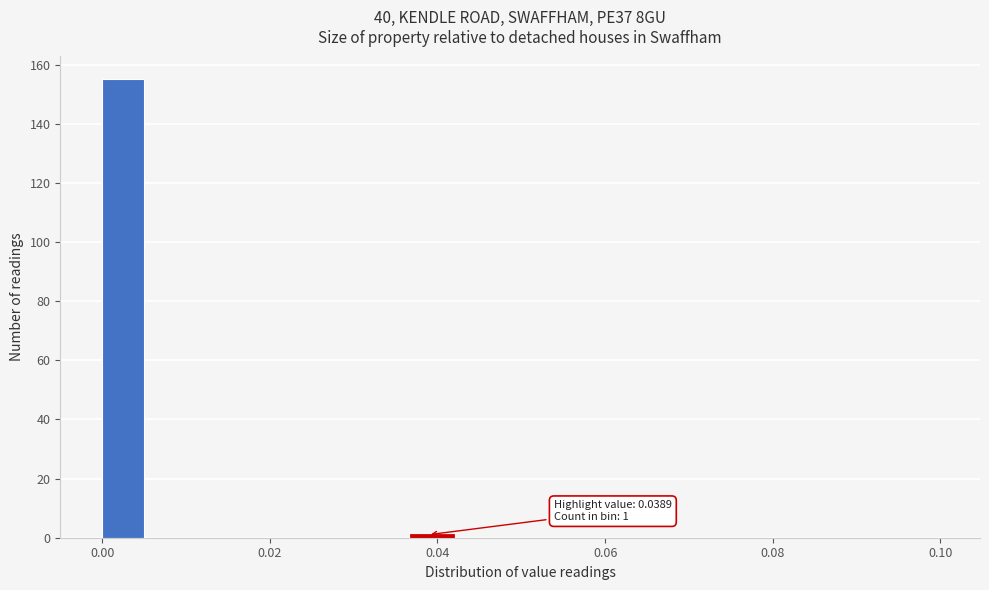

Around what value on the x-axis is the tallest bar? Give the approximate position of its centre, as read against the axis.

0.002